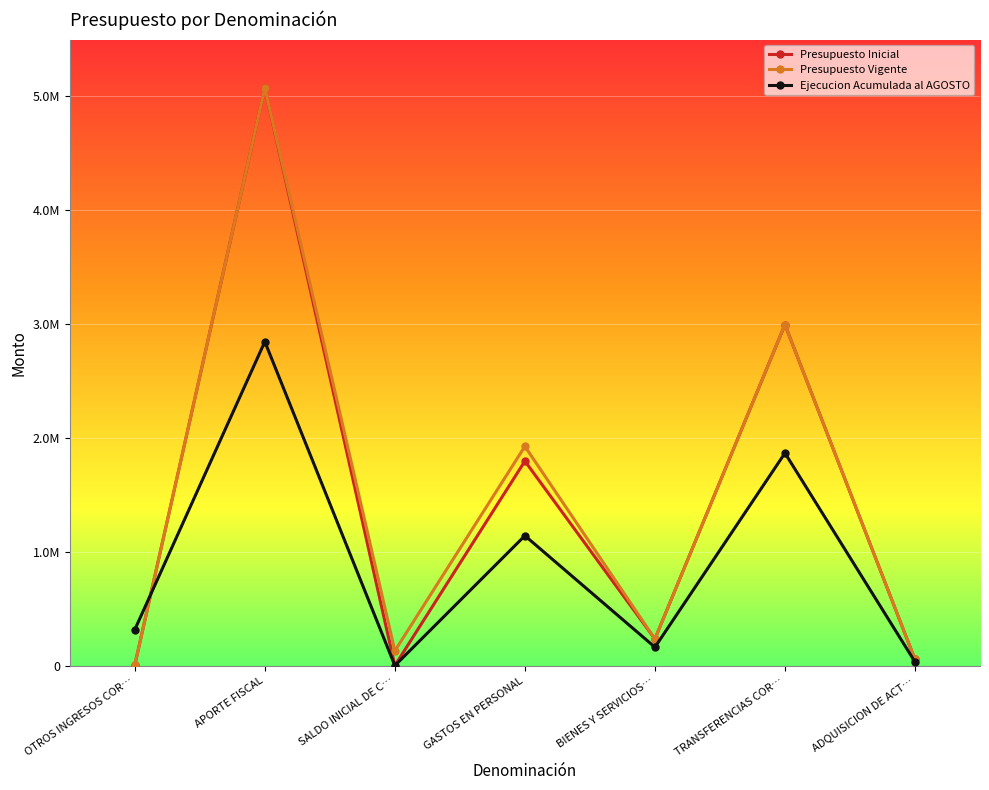

List the labels in order of Presupuesto Inicial value, largest first.

APORTE FISCAL, TRANSFERENCIAS COR…, GASTOS EN PERSONAL, BIENES Y SERVICIOS…, ADQUISICION DE ACT…, OTROS INGRESOS COR…, SALDO INICIAL DE C…